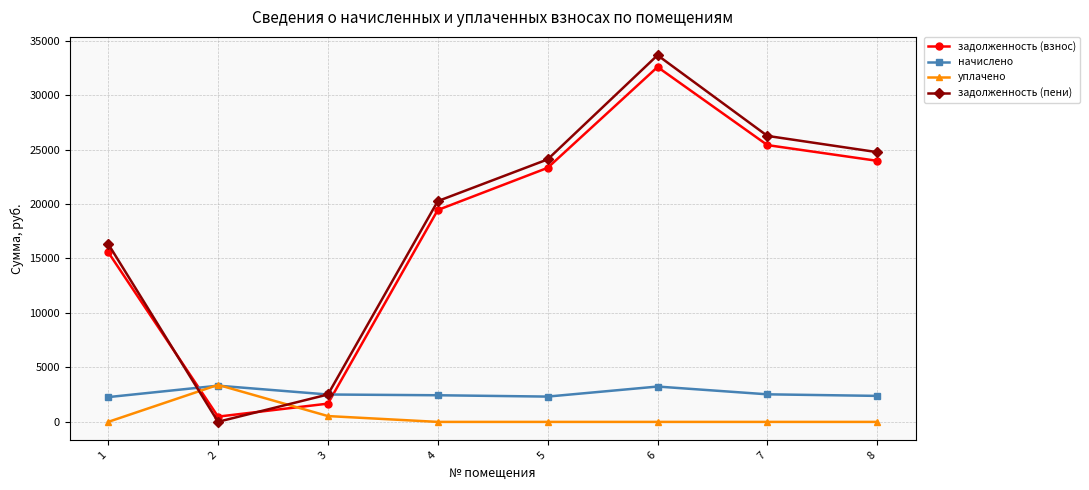

Is this an area chart (filled region under the line)?

No